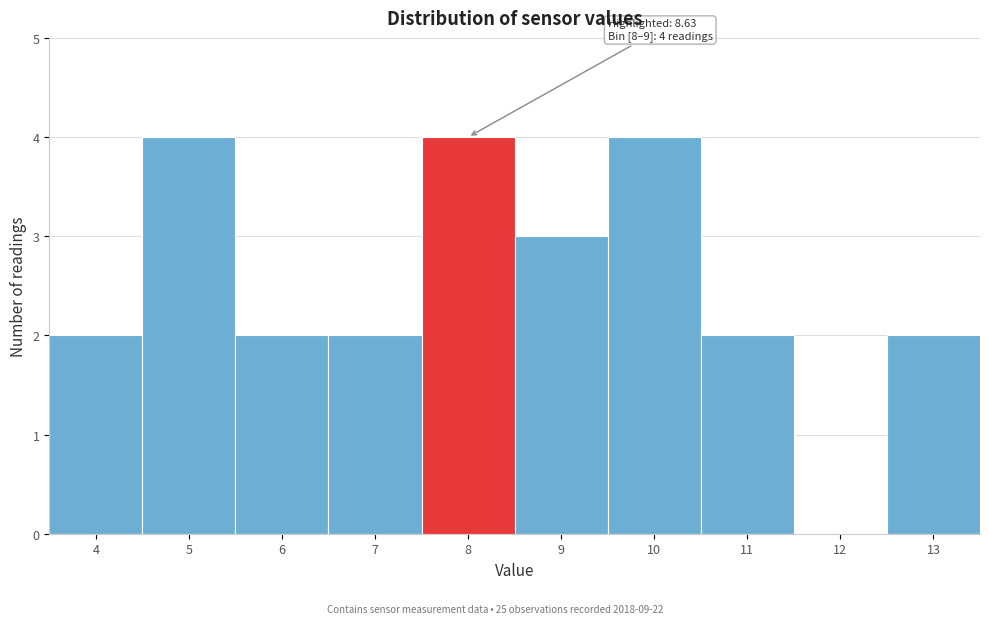

Reading right to left, extract all data points from this chart.

13=2	12=0	11=2	10=4	9=3	8=4	7=2	6=2	5=4	4=2